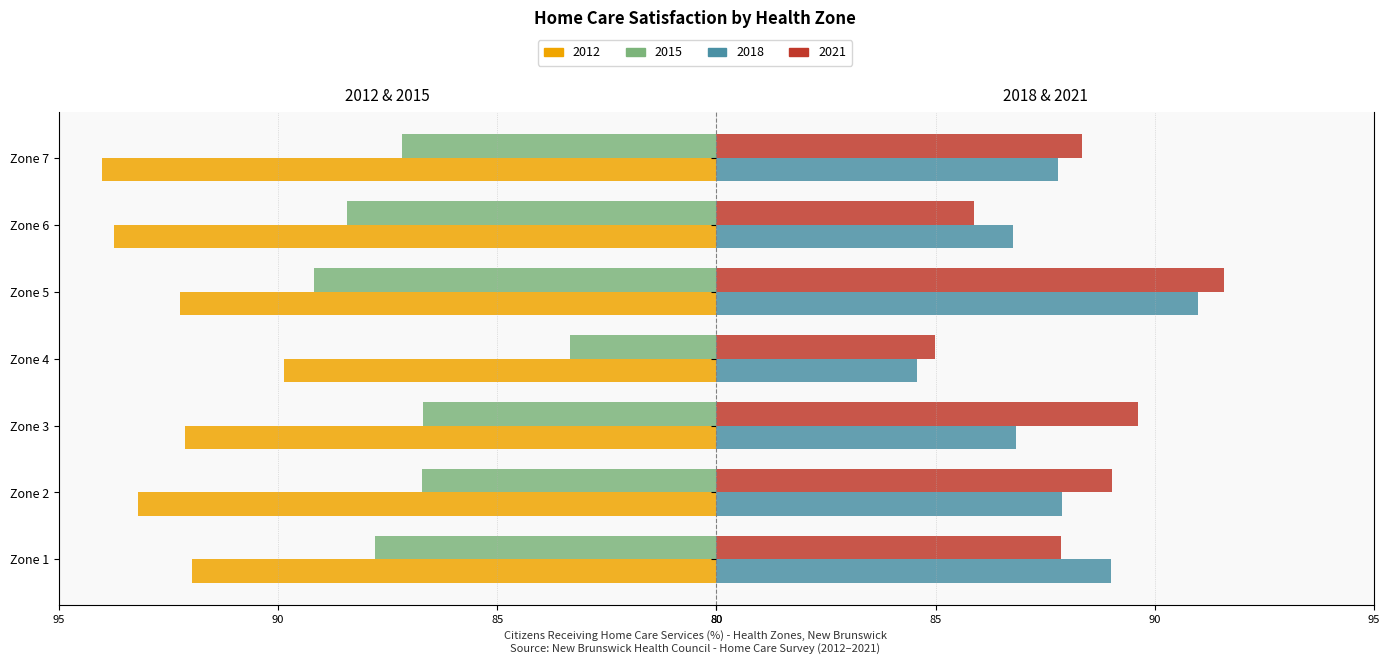

Which series has the largest total across all categories?

2012